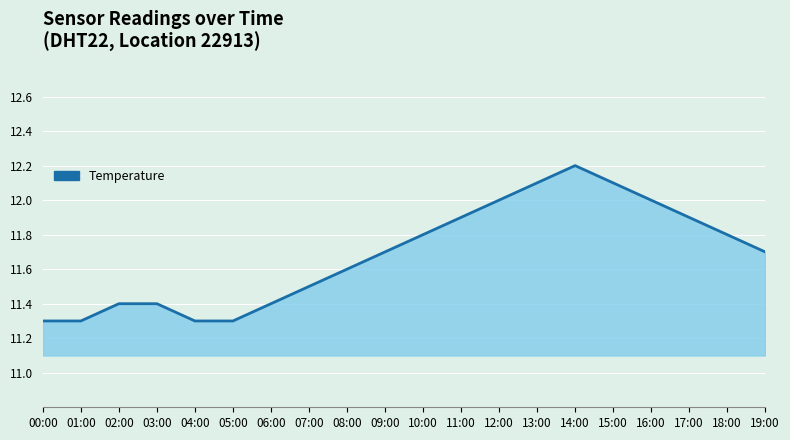

What is the difference between the values at 01:00 and 14:00?

0.9